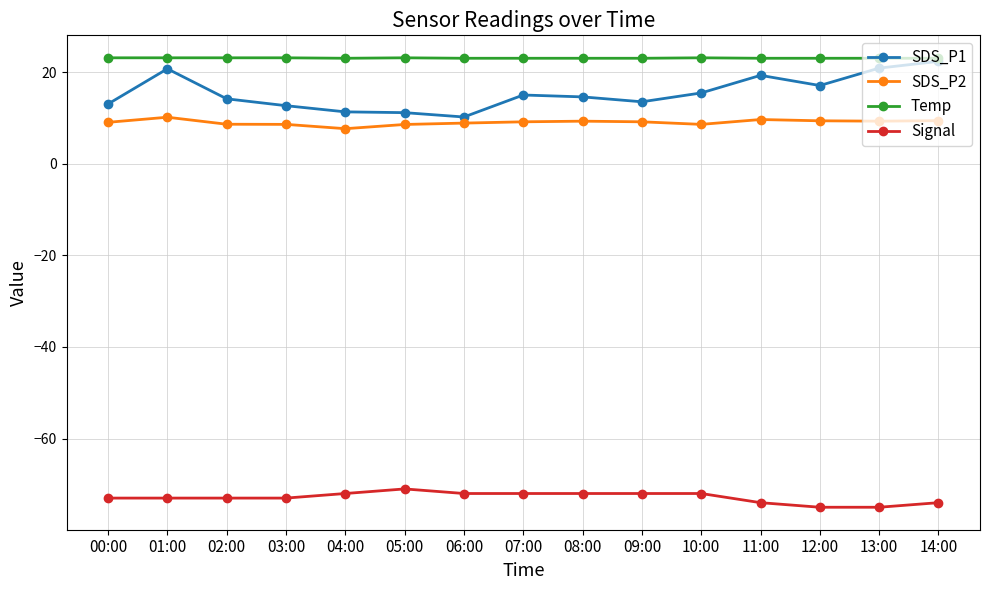

True or false: SDS_P1 has more than 2 interior local peaks.

True